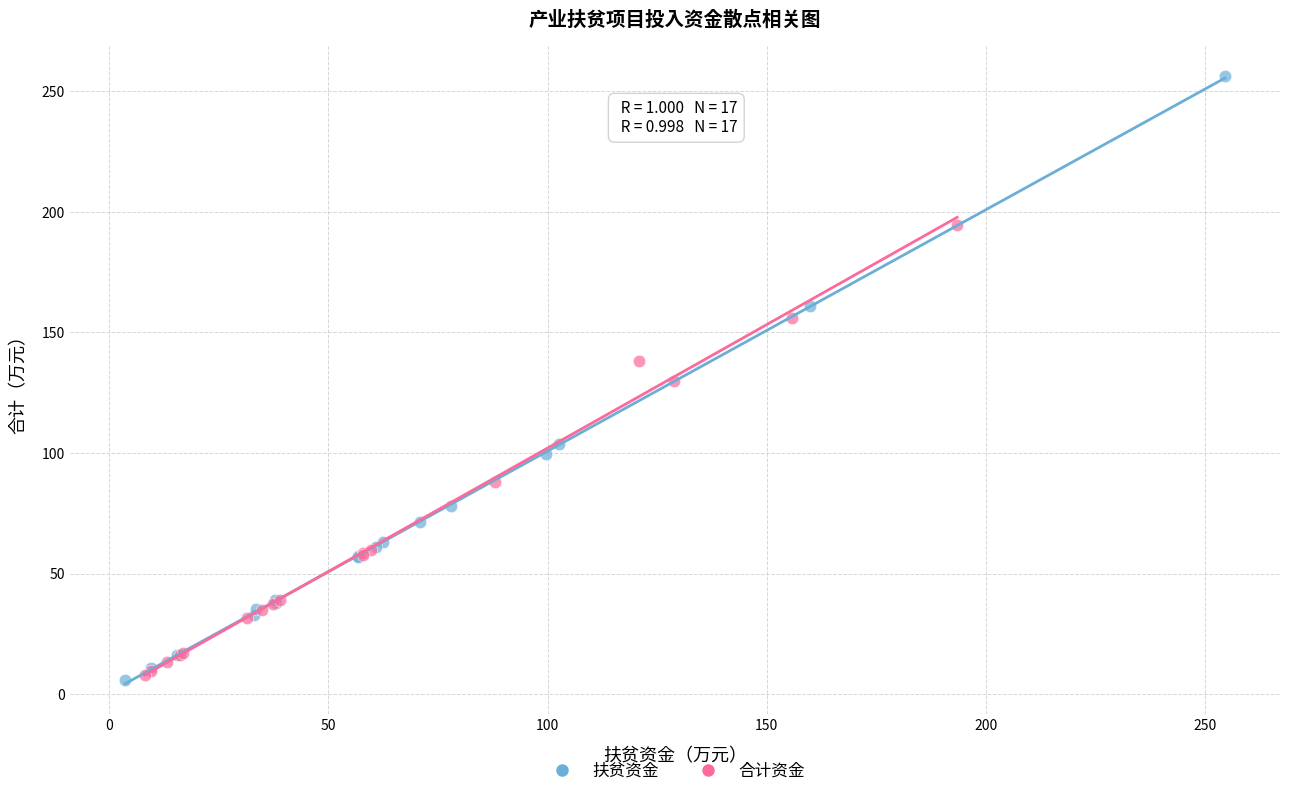

Which series has the largest Y range (max minus min)?

扶贫资金